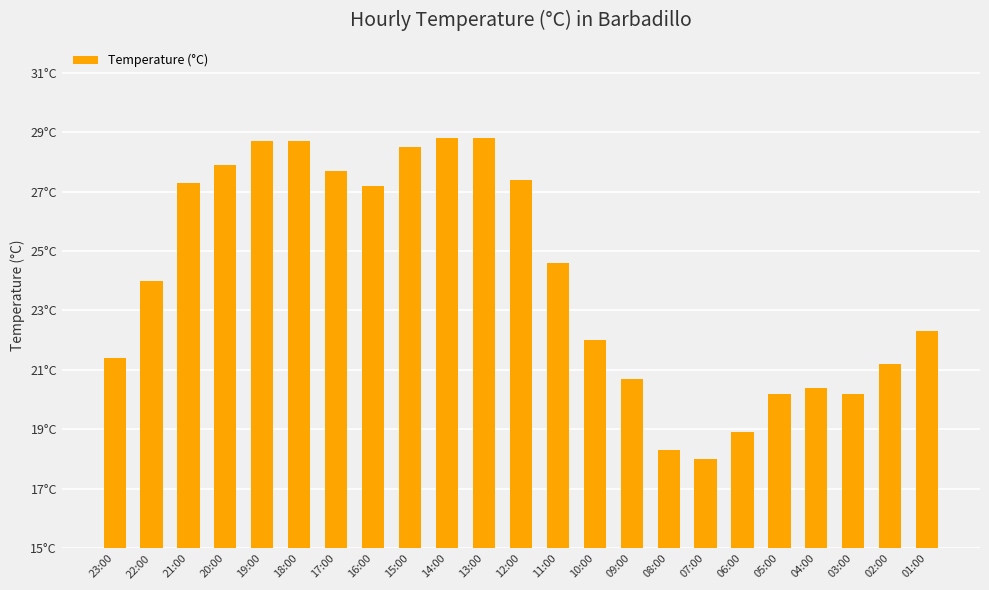

What is the sum of the values at 18:00 and 01:00?

51.0